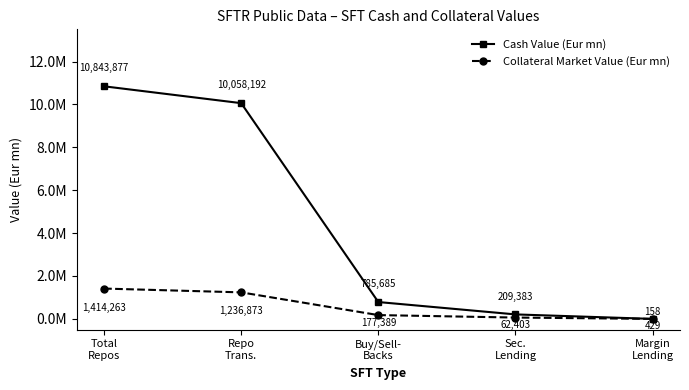

Does the chart have visible grid lines?

No